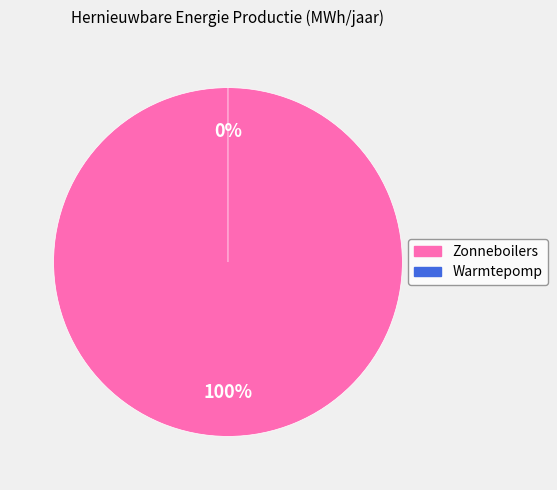

Is Zonneboilers the majority of the pie?

Yes